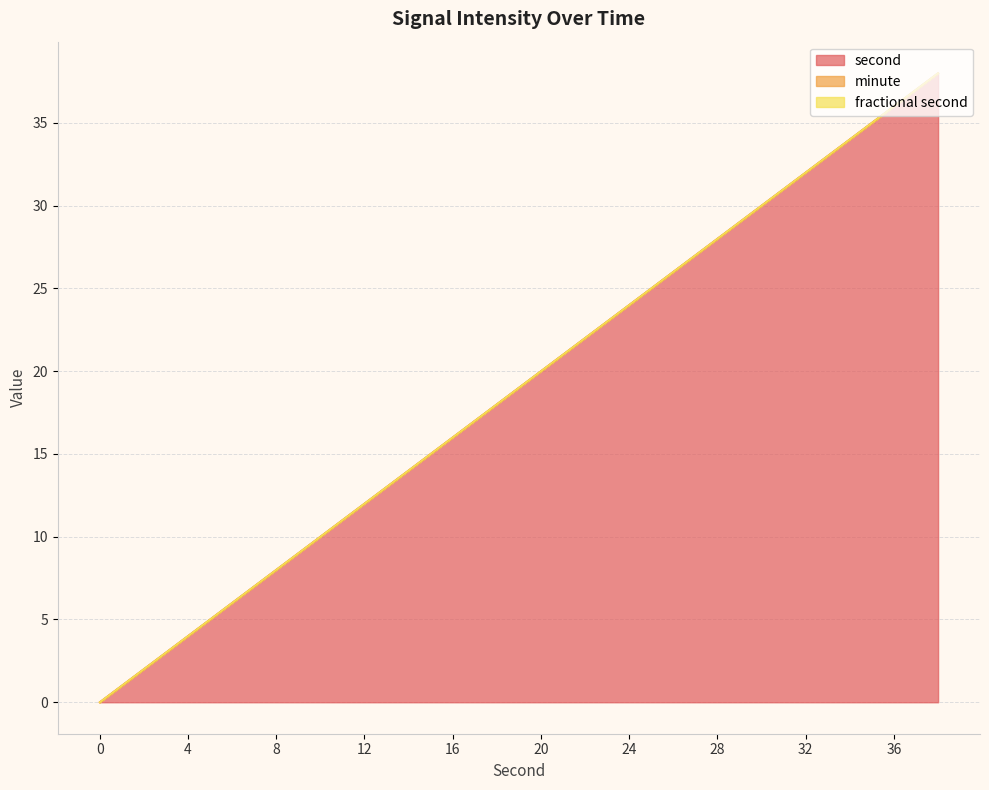

How many lines are shown in the chart?

3